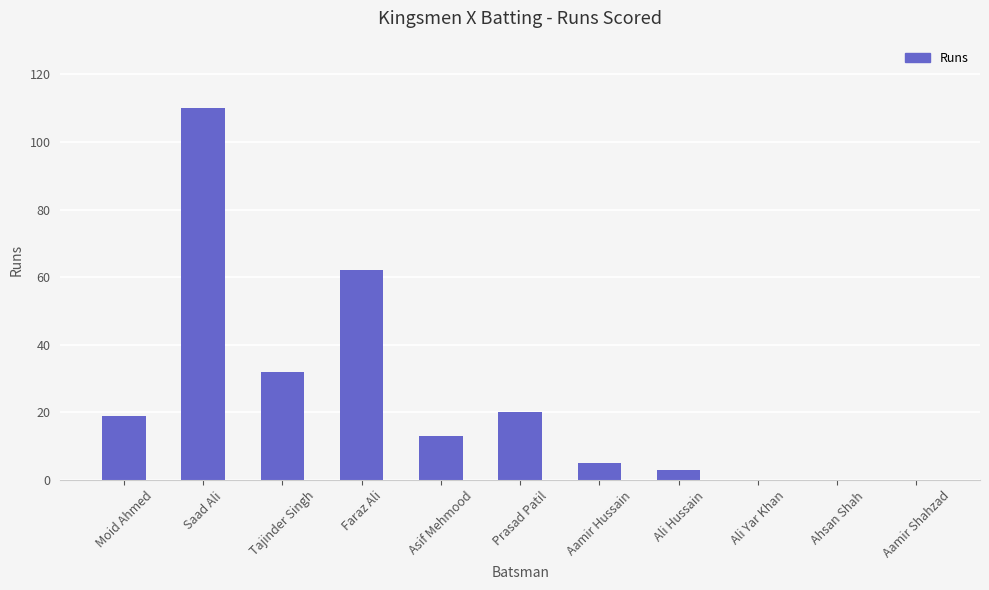

What is the sum of all values?

264